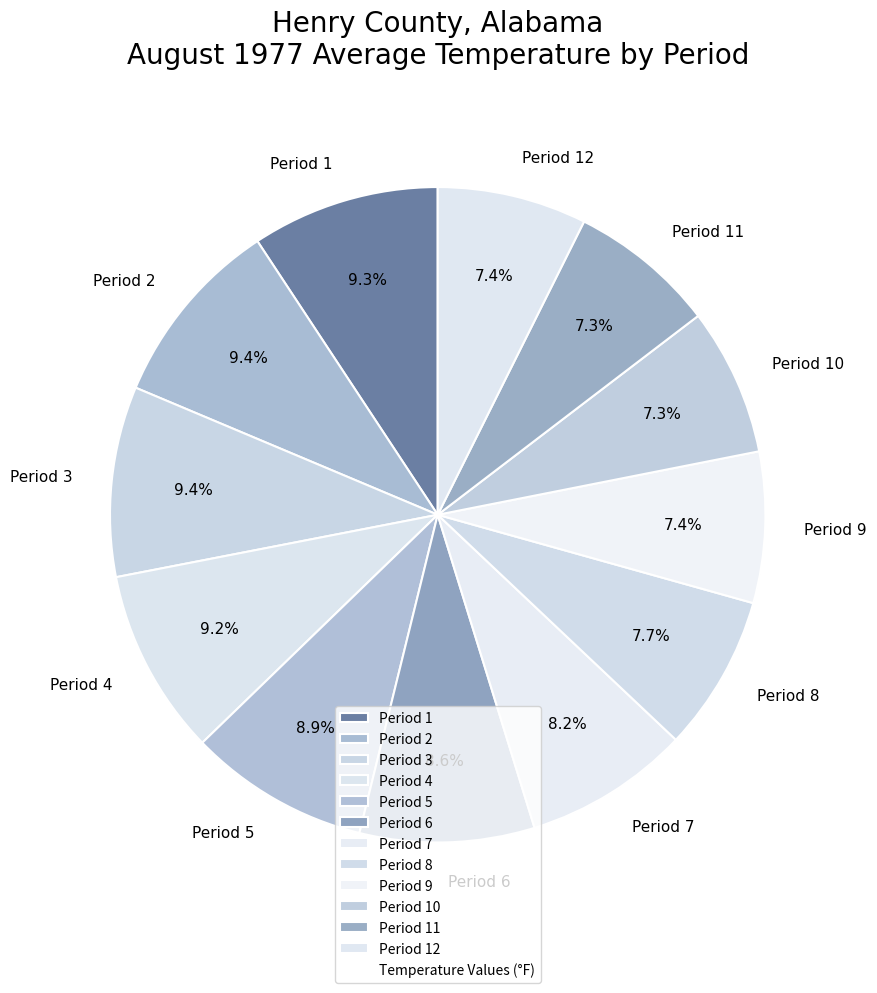

What percentage is the Period 12 slice, to the nearest percent?

7%